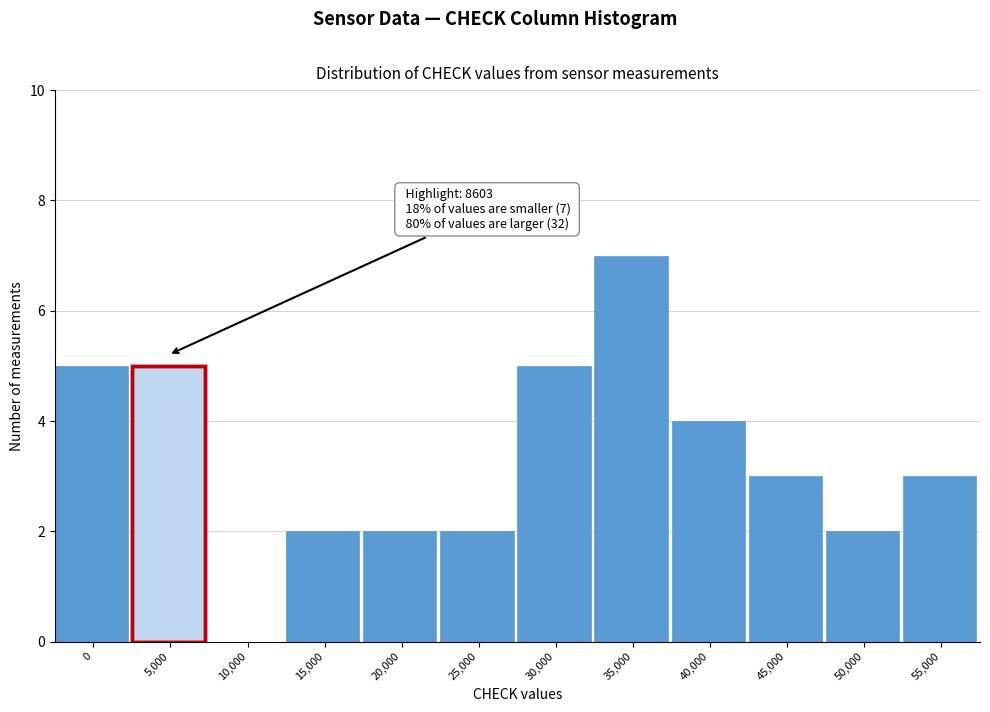

Reading left to right, what are all the values shown in this chart?

0=5	5,000=5	10,000=0	15,000=2	20,000=2	25,000=2	30,000=5	35,000=7	40,000=4	45,000=3	50,000=2	55,000=3